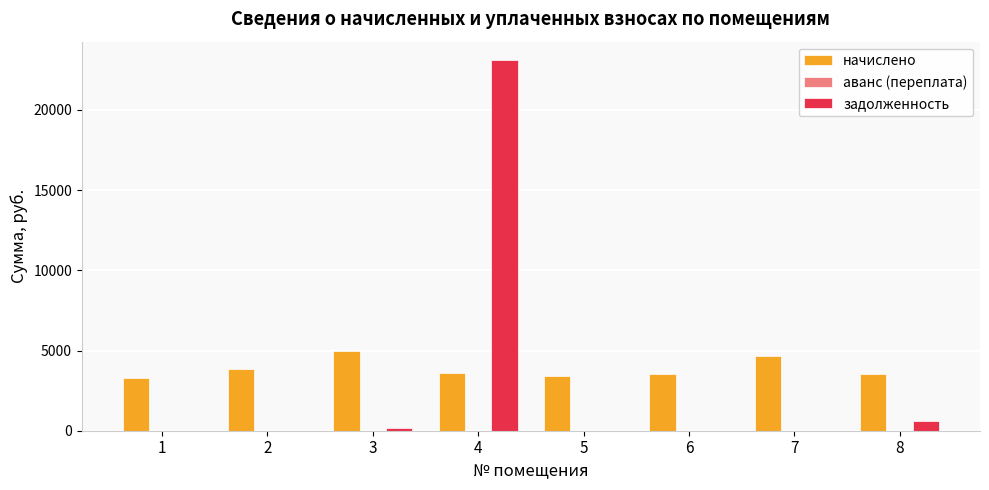

What is the sum of all задолженность values?

23863.1